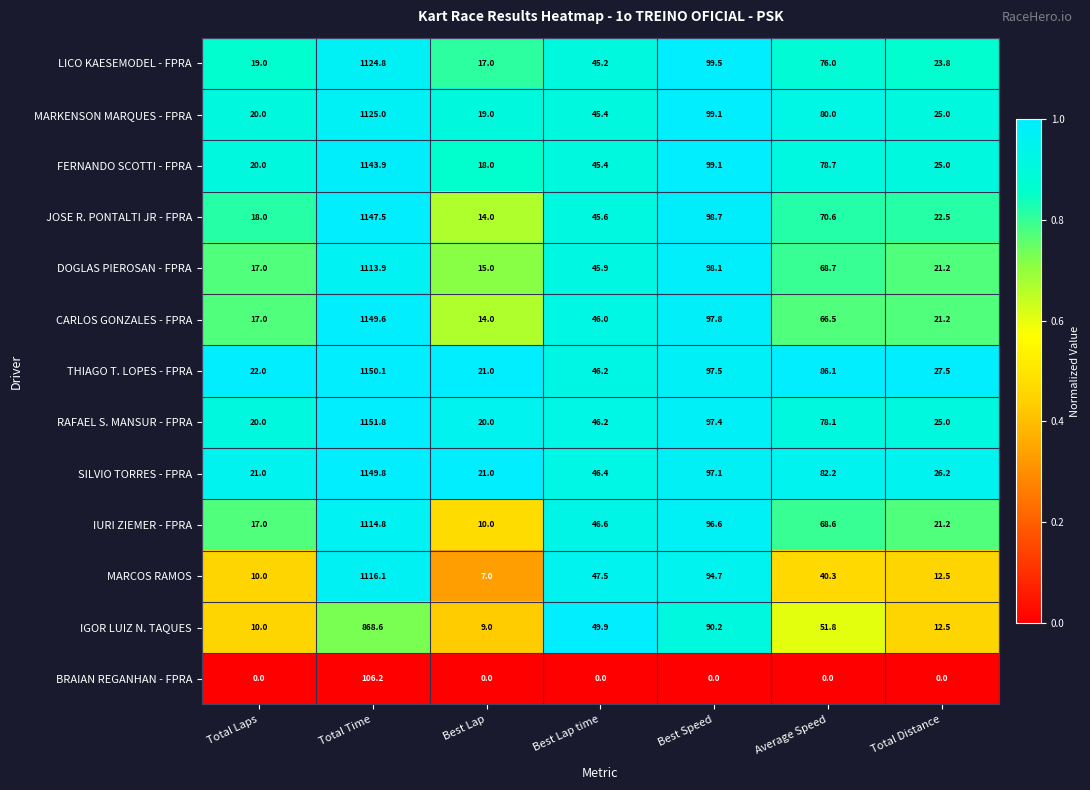

What is the sum of all MARKENSON MARQUES - FPRA values?

1413.5